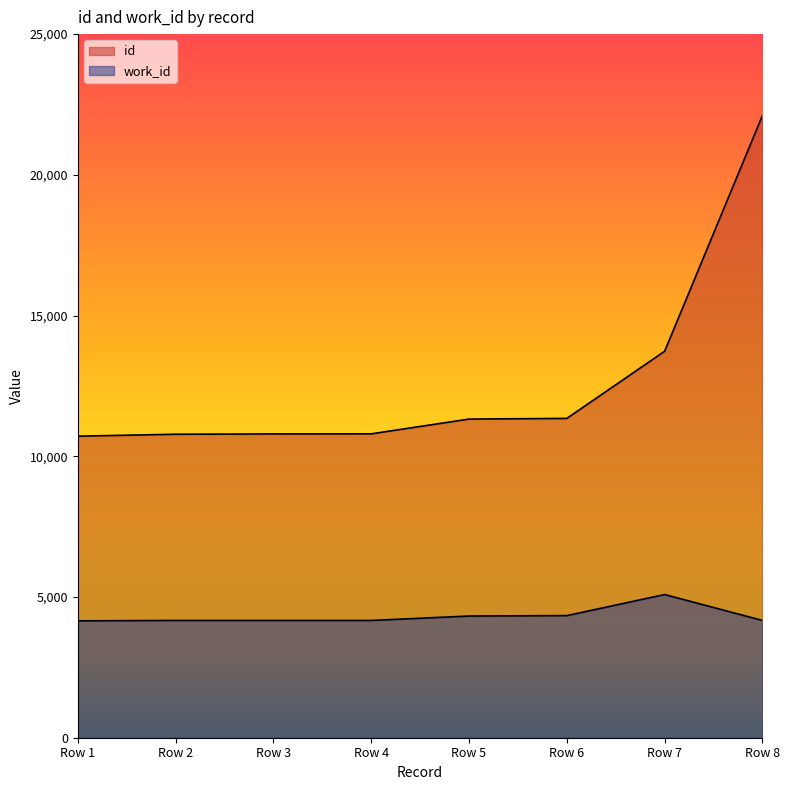

True or false: work_id and id cross at least once.

False